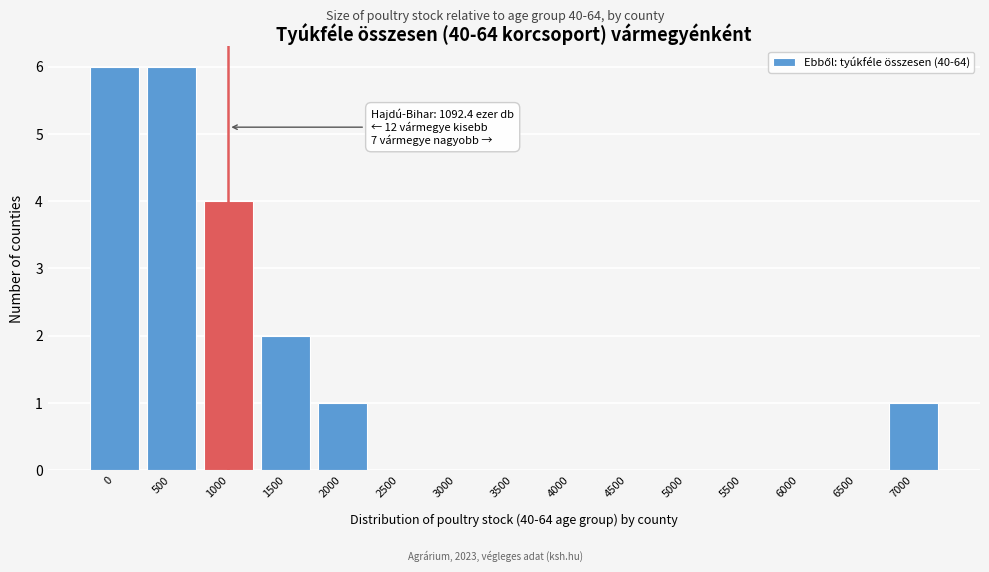

Reading left to right, what are all the values shown in this chart?

0=6	500=6	1000=4	1500=2	2000=1	2500=0	3000=0	3500=0	4000=0	4500=0	5000=0	5500=0	6000=0	6500=0	7000=1